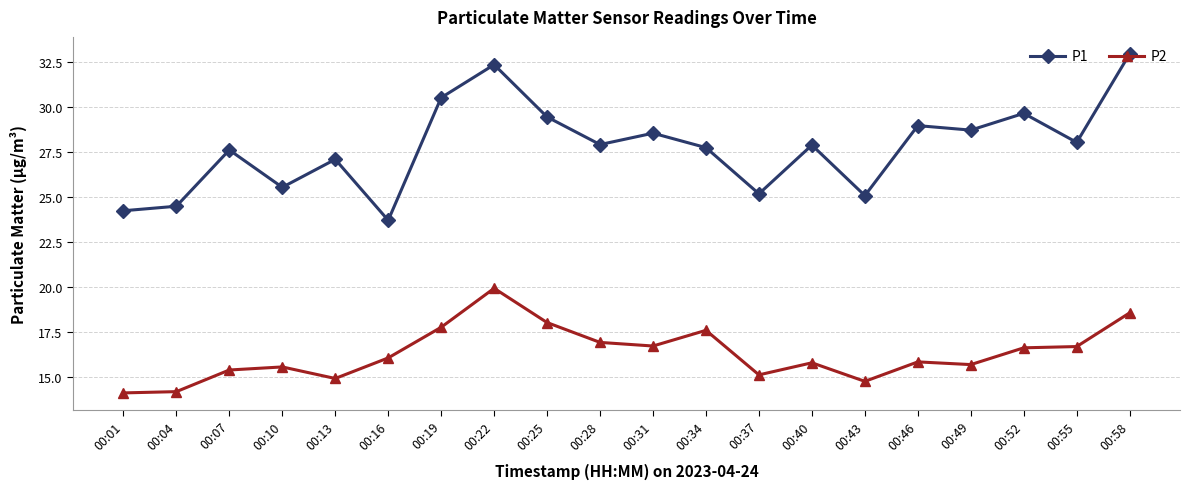

True or false: P1 has more than 1 interior local peaks.

True